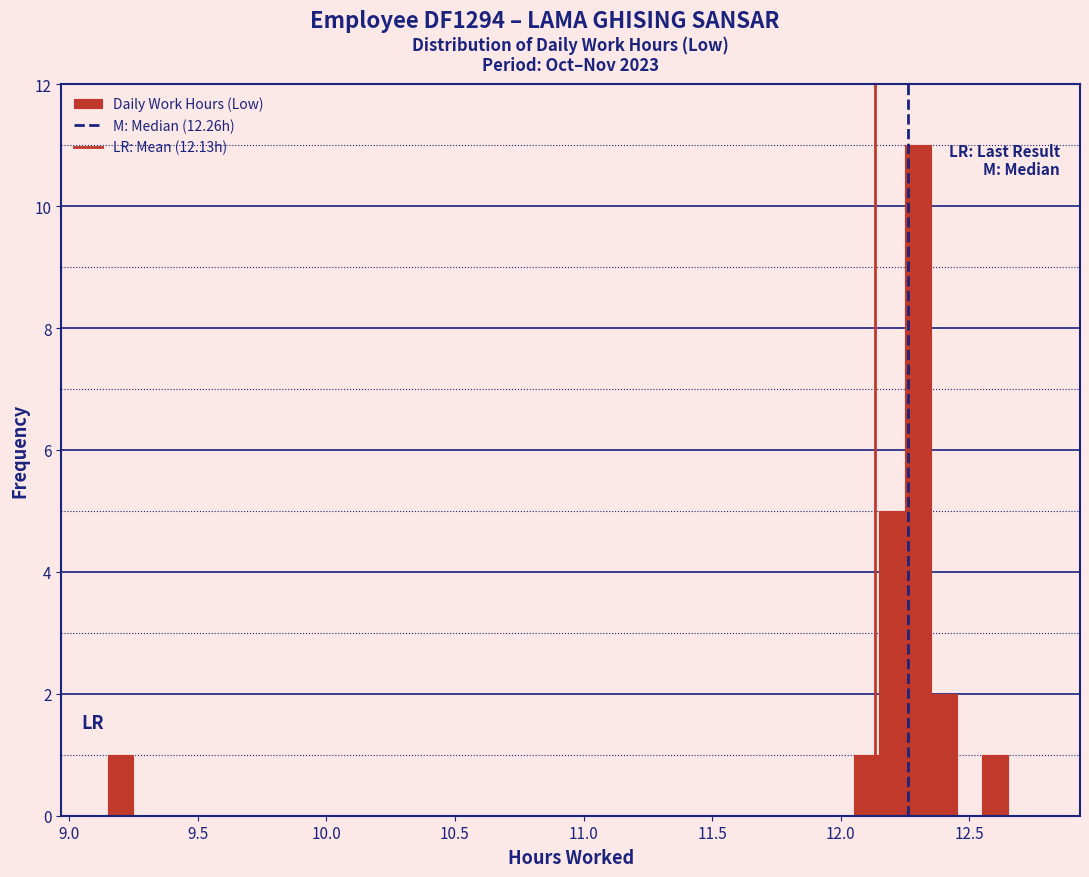

Read against the x-axis, roughly where is the centre of the tallest bar?

12.30